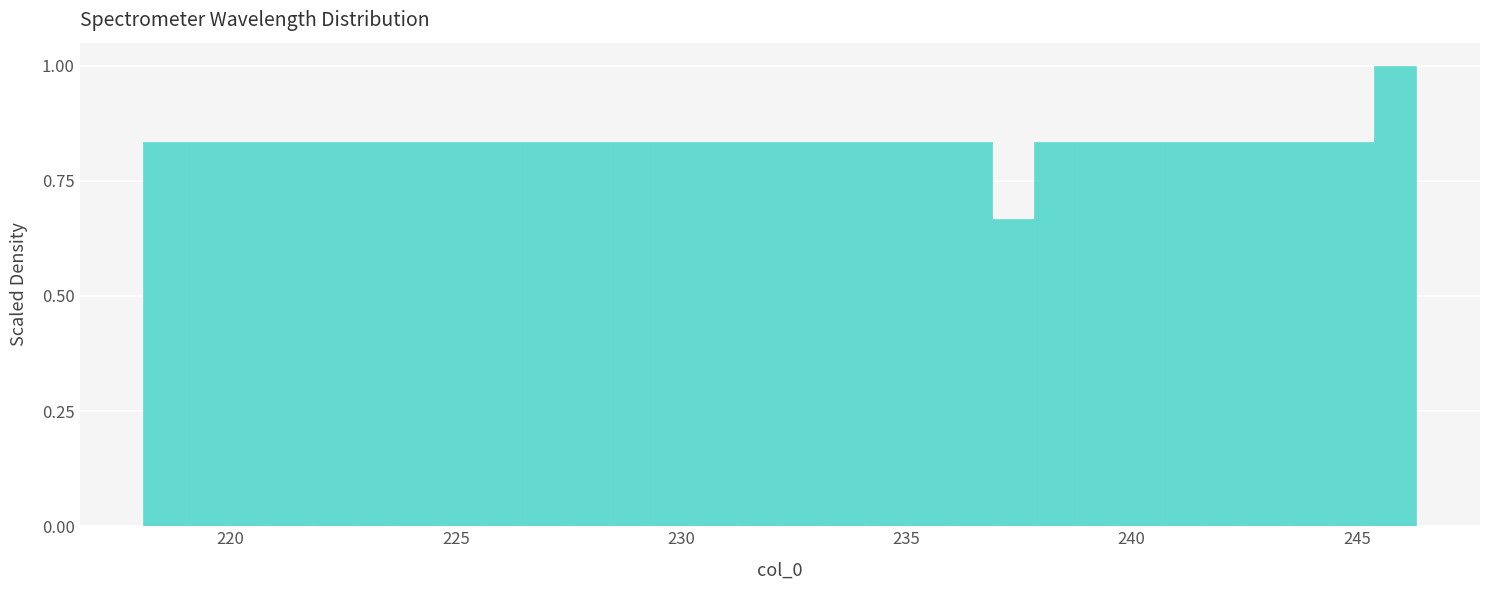

Read against the x-axis, roughly where is the centre of the tallest bar?

246.0